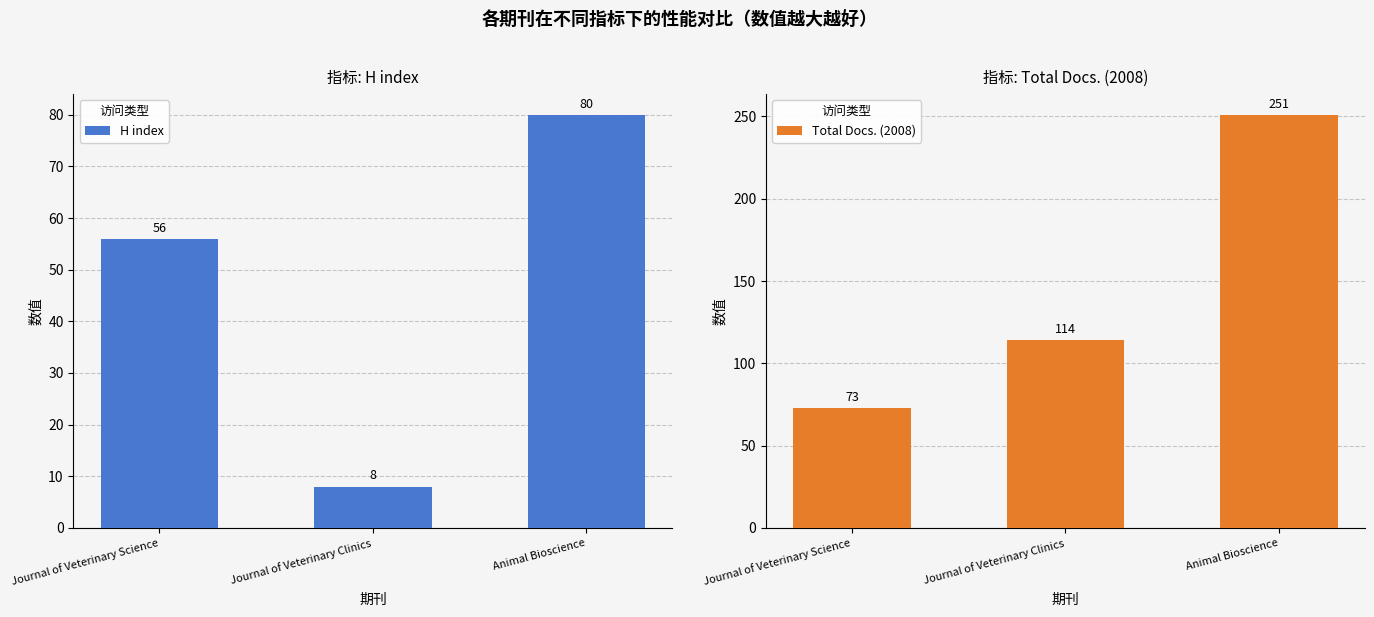

At Journal of Veterinary Clinics, list the series in order from largest to smallest.

Total Docs. (2008), H index